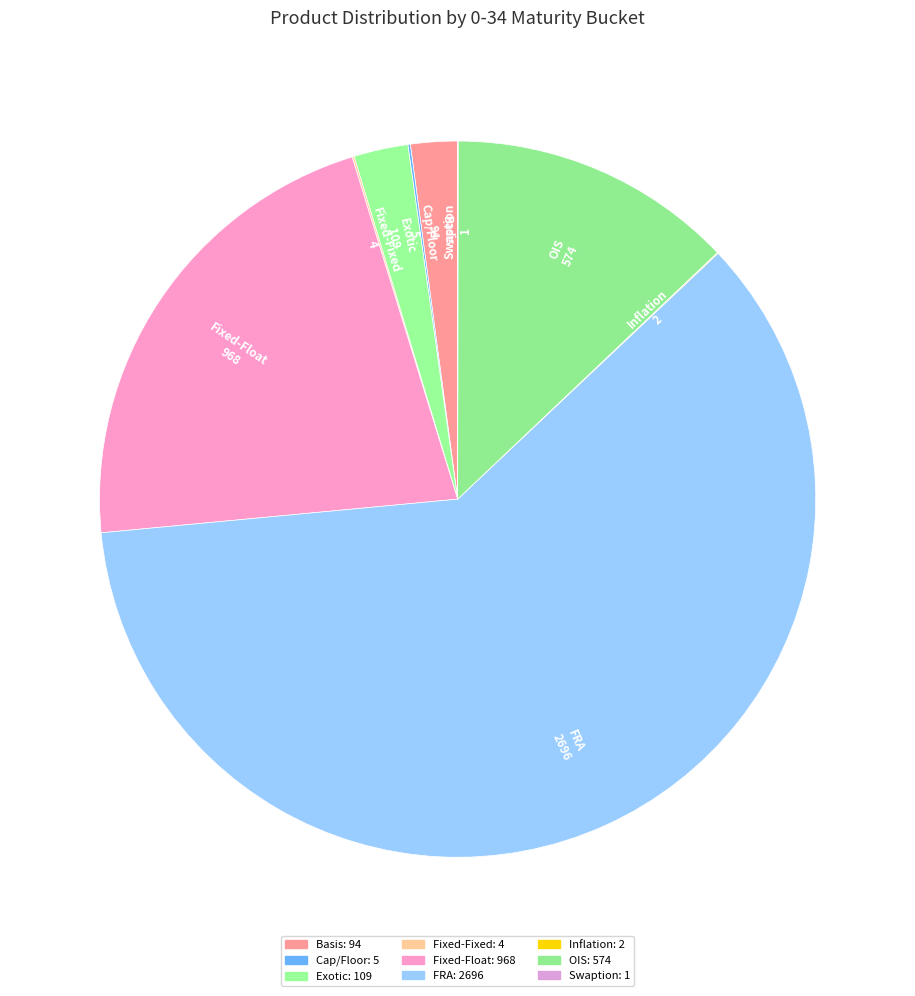

True or false: Inflation accounts for 1% of the total.

False